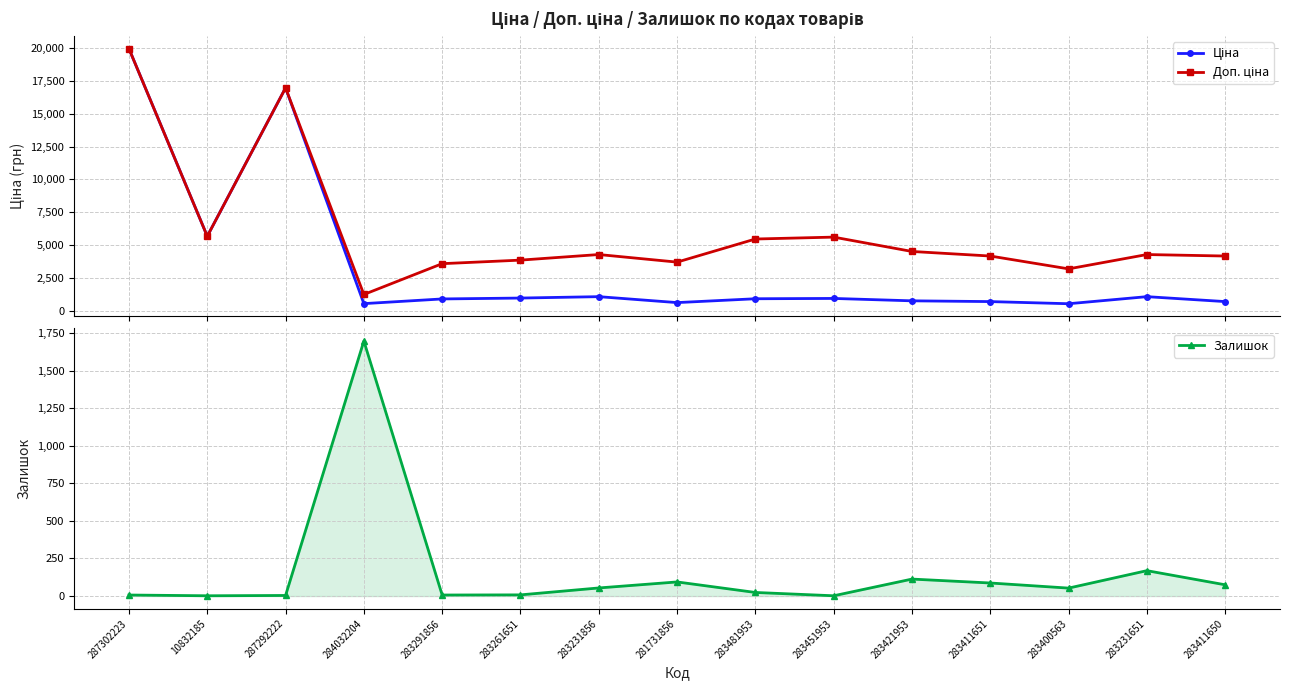

True or false: Ціна and Доп. ціна intersect in this chart.

False